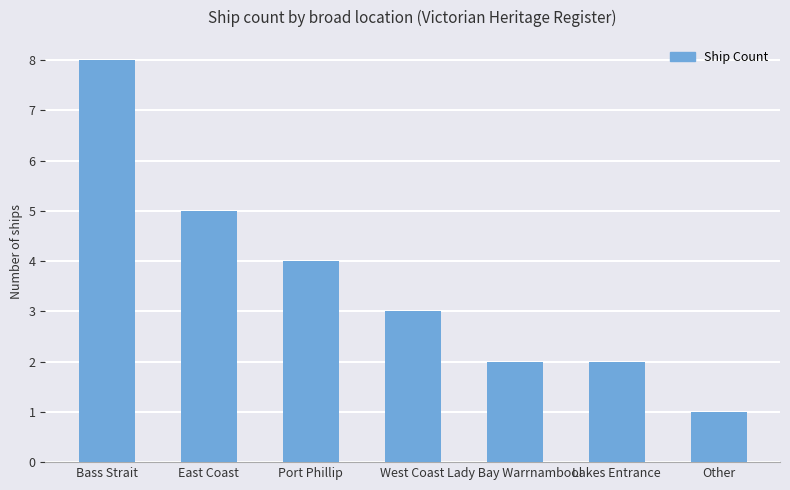

What is the approximate value at Lakes Entrance?

2